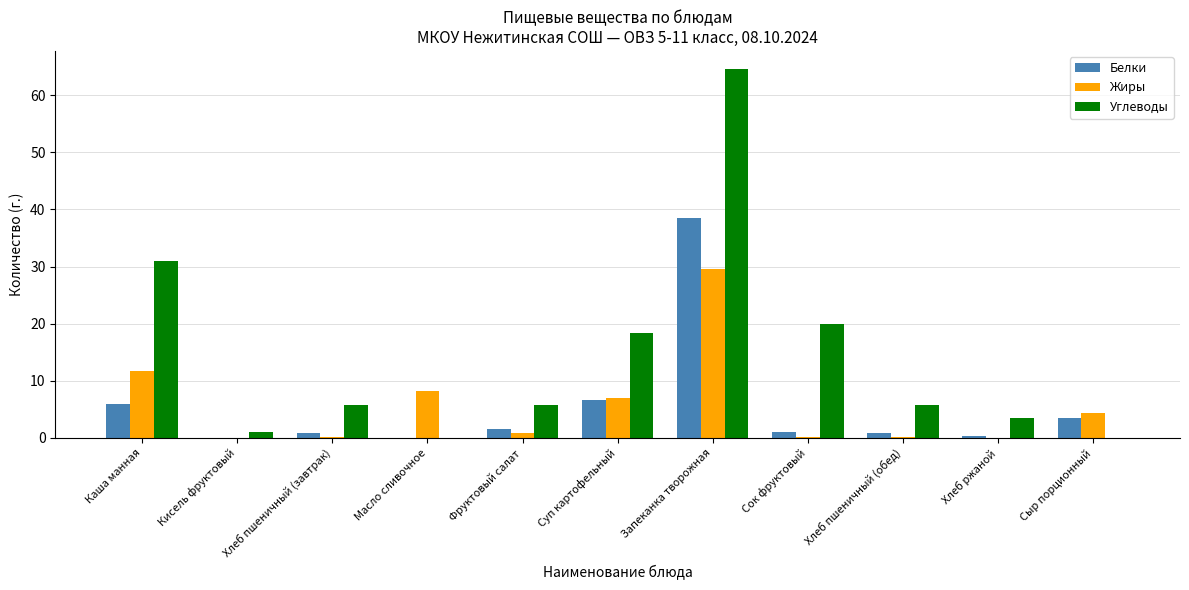

How many data points in Углеводы are above 5?

7